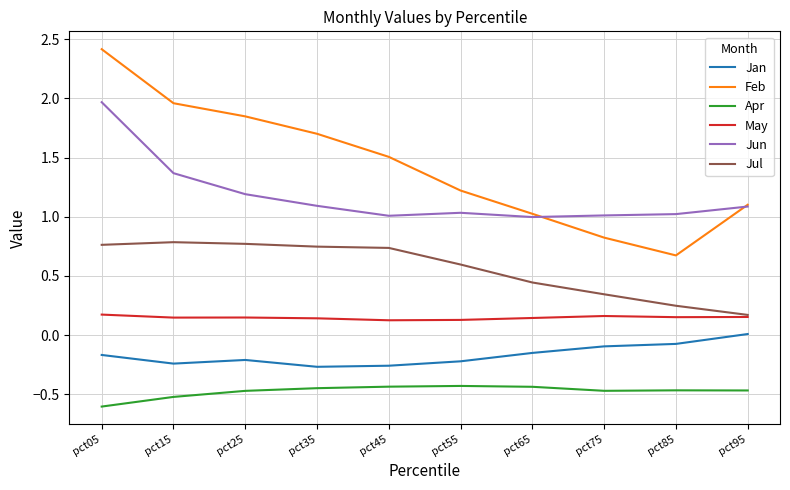

Which series has the largest total across all categories?

Feb